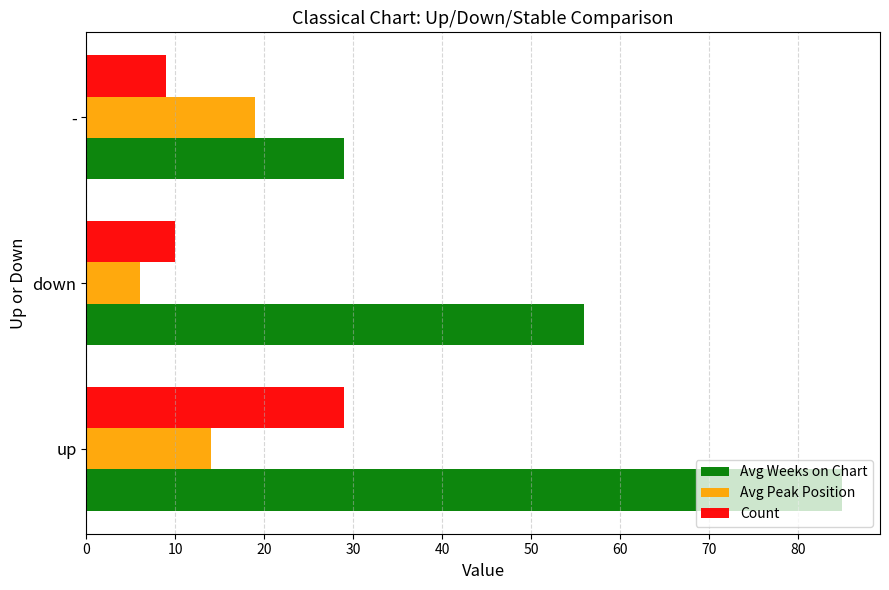

List the series in order of their peak value, highest first.

Avg Weeks on Chart, Count, Avg Peak Position